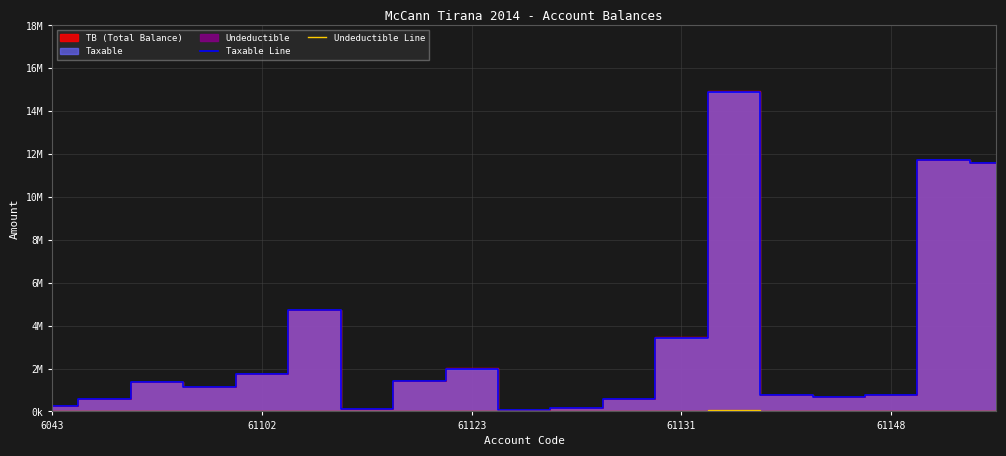

Which has a higher value, 61148 or 6?

61148